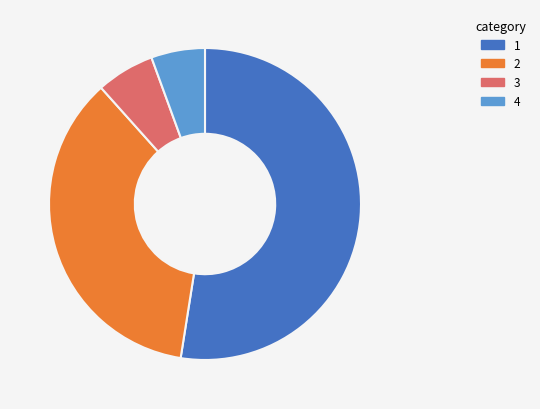

Does any single category account for the majority?

Yes